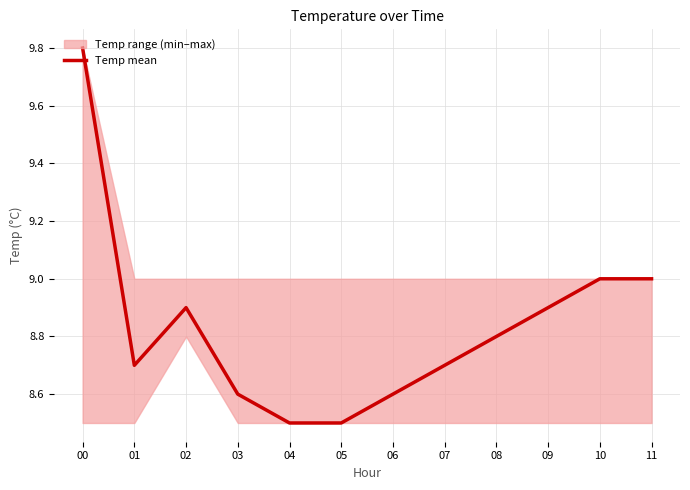

What is the change in value from 06 to 10?

+0.4